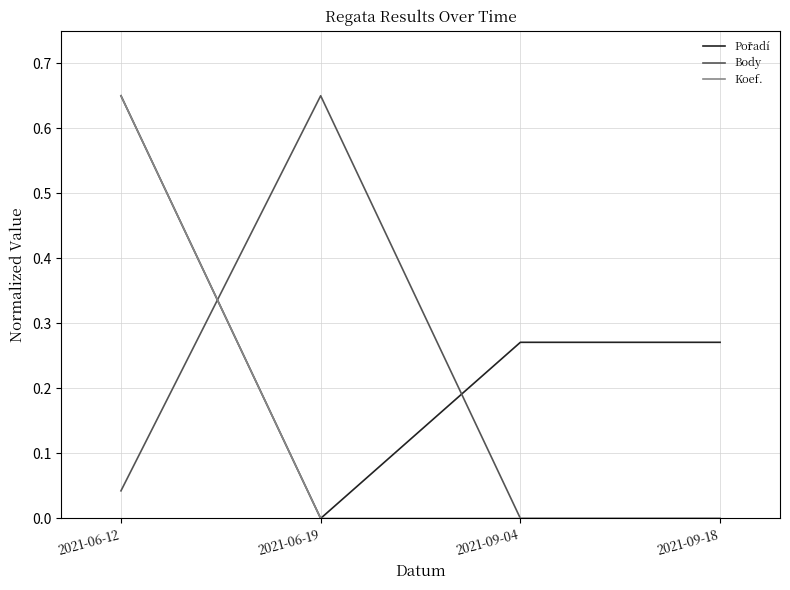

Which category has the highest value in the Body series?

2021-06-19